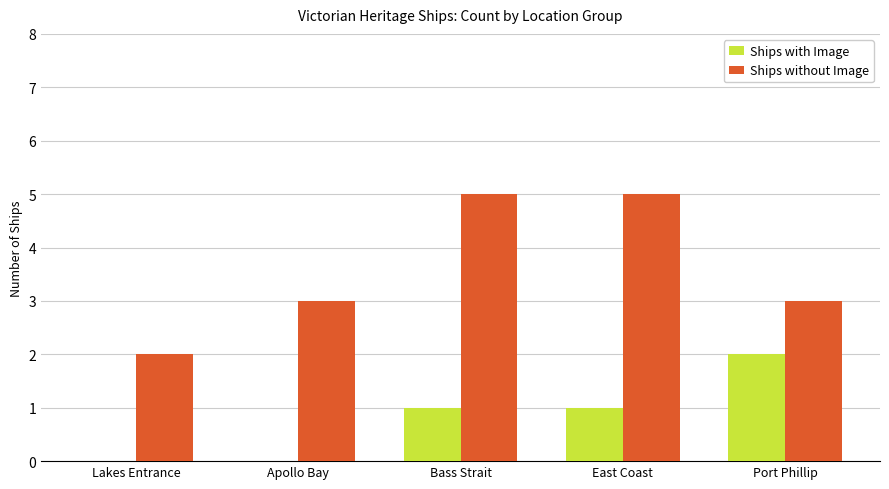

Count the number of data series in this chart.

2